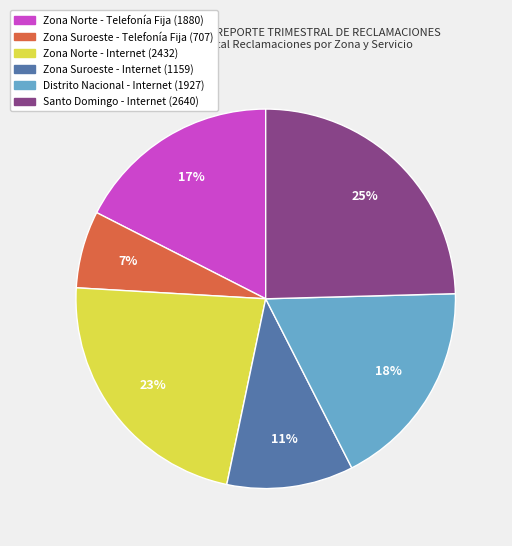

Which category has the biggest portion of the pie?

Santo Domingo - Internet (2640)